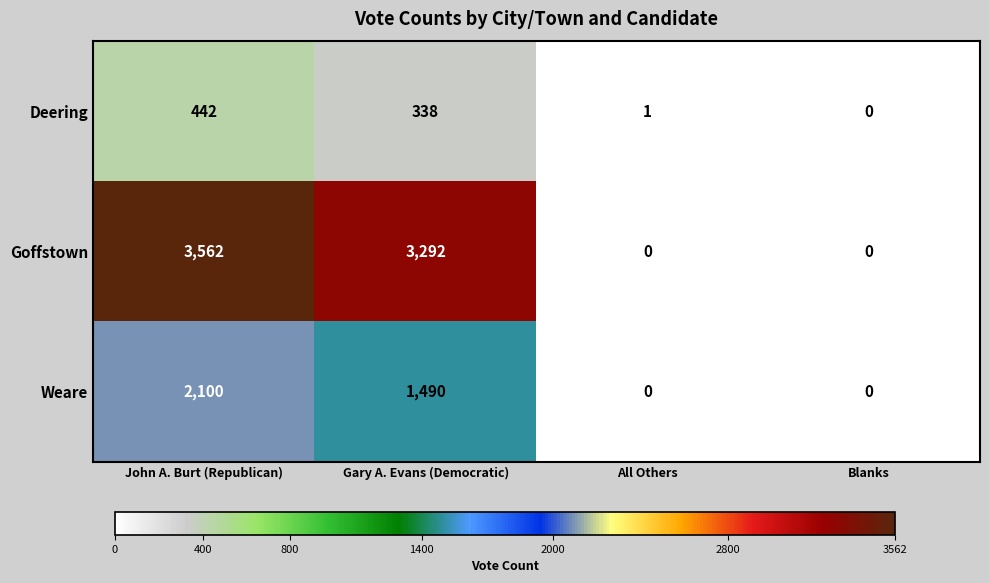

What is the sum of the Deering values at Blanks and John A. Burt (Republican)?

442